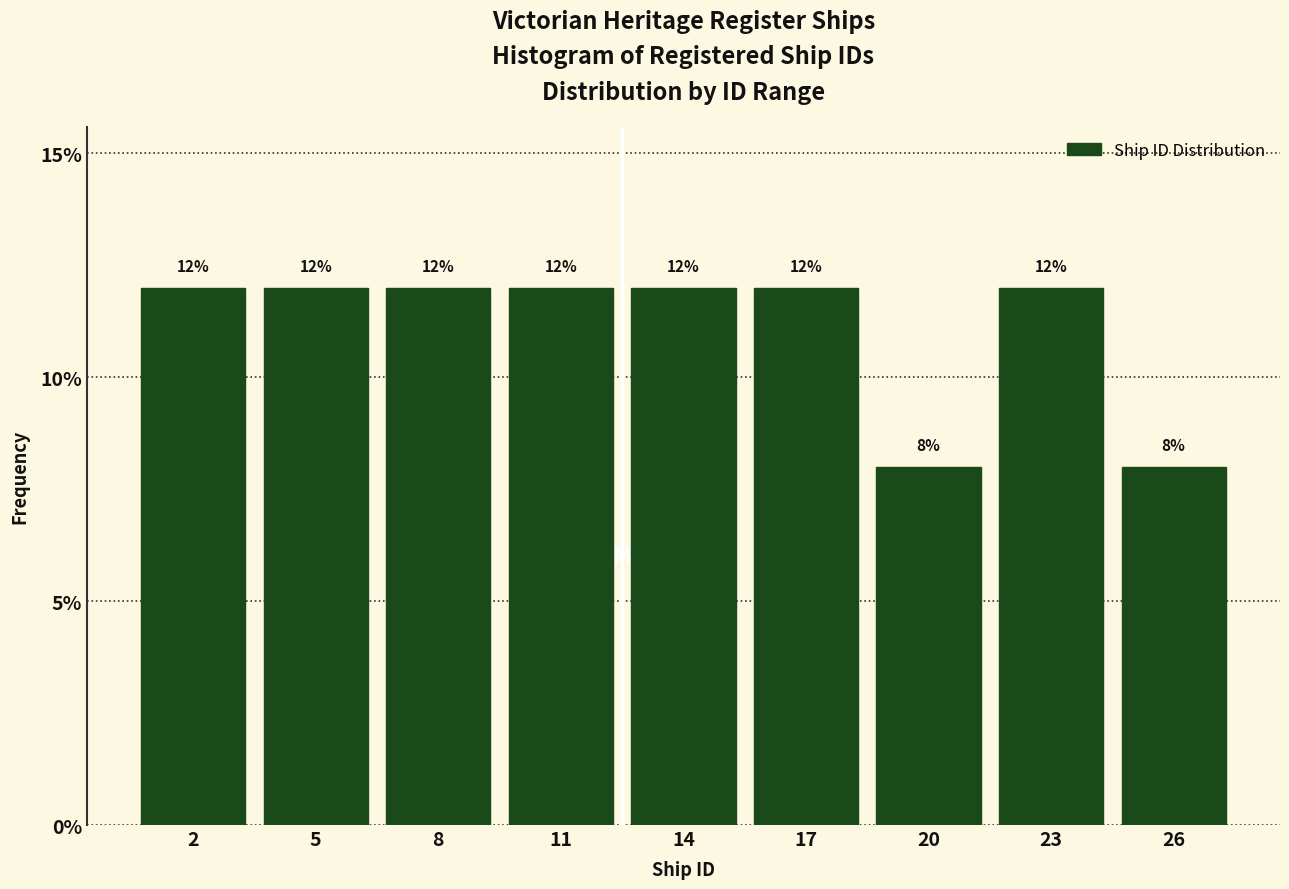

Are the bars horizontal?

No